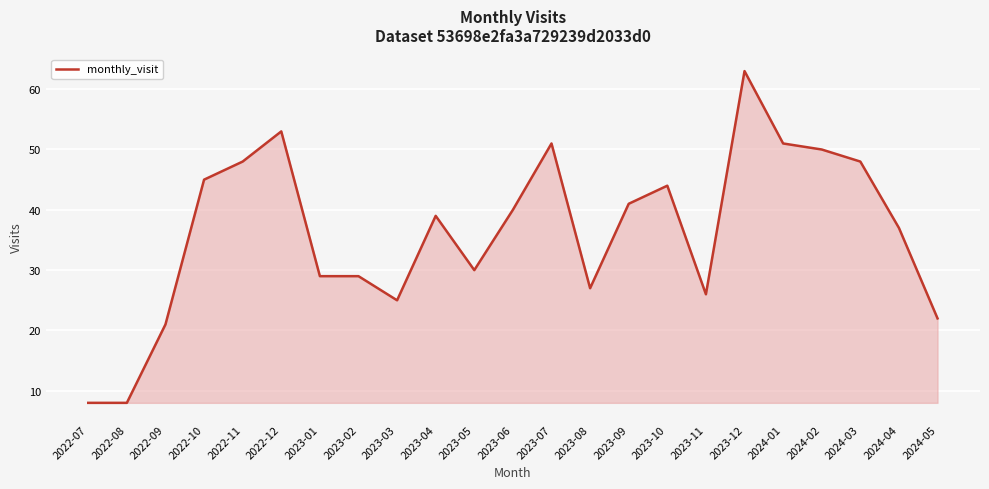

What position from the left is 2023-01?

7